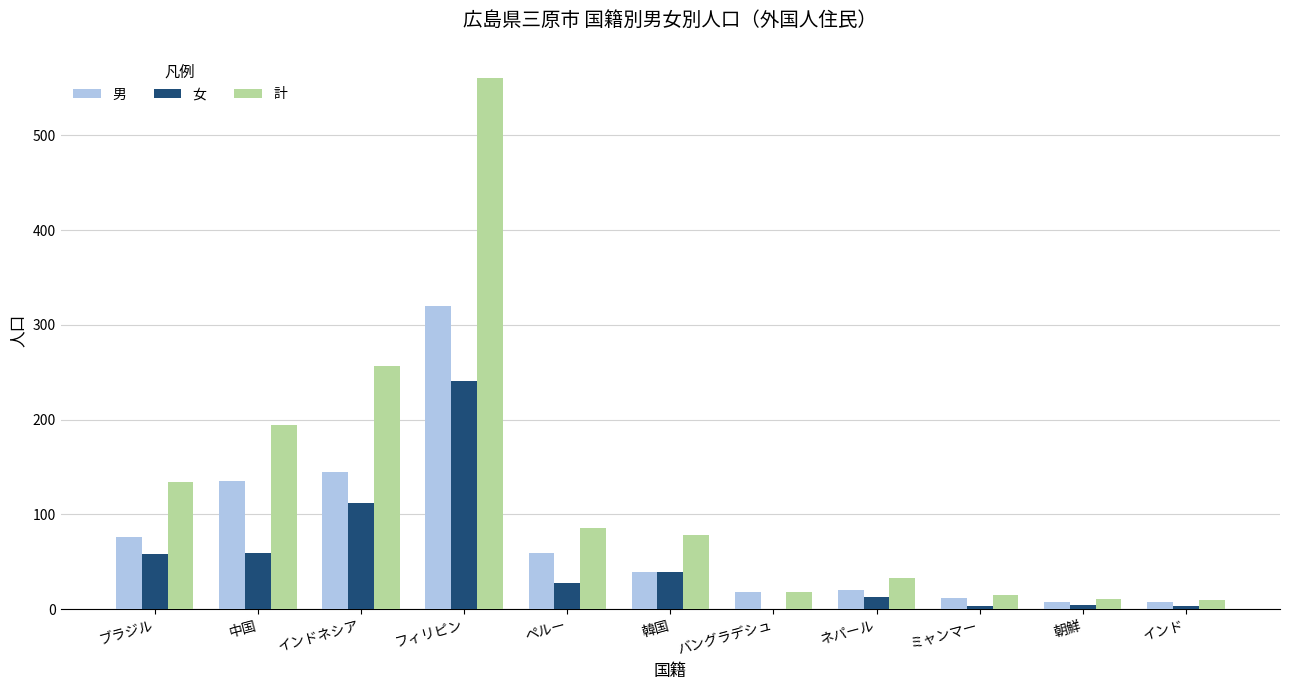

True or false: 女 has a value of 3 at ミャンマー.

True